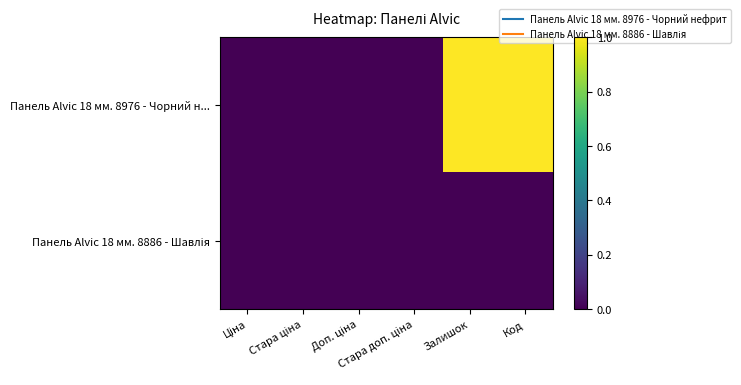

Which series has the widest spread of values?

Панель Alvic 18 мм. 8976 - Чорний н...